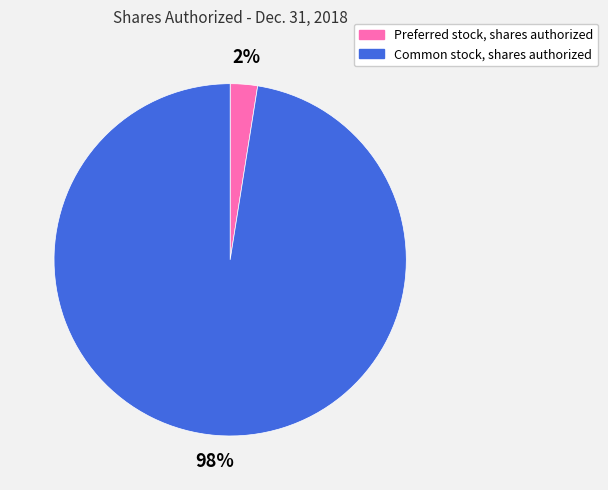

Which category has the smallest portion of the pie?

Preferred stock, shares authorized